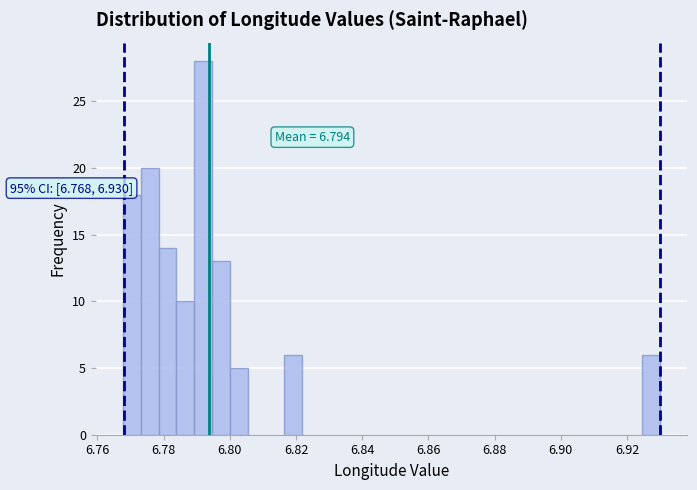

Around what value on the x-axis is the tallest bar? Give the approximate position of its centre, as read against the axis.

6.792